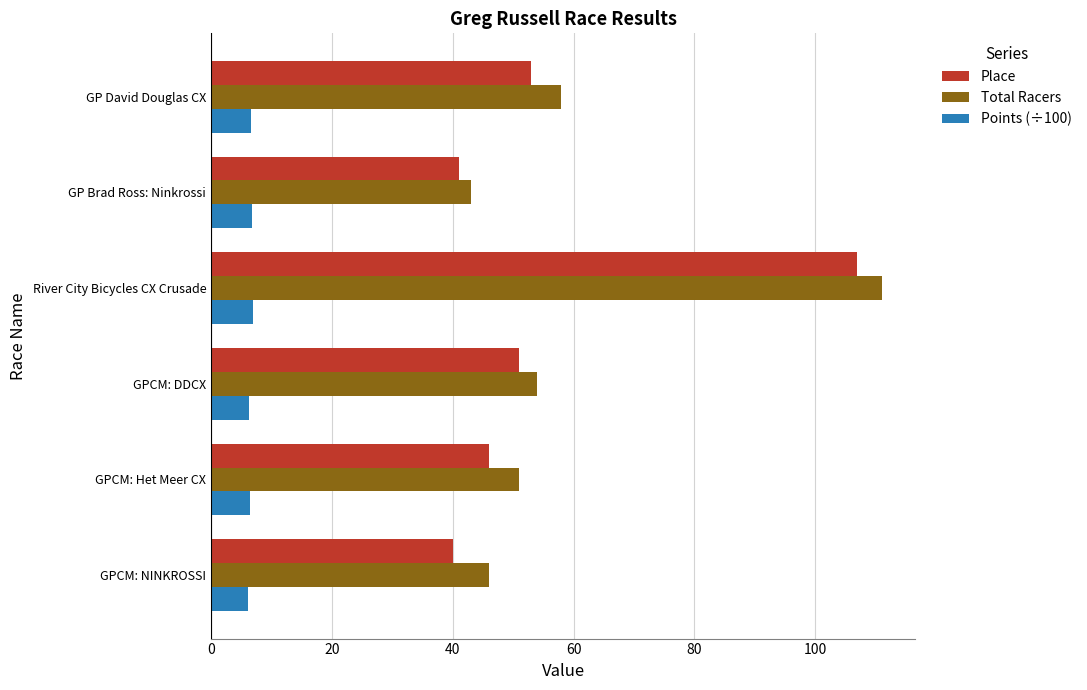

What is the maximum value shown in the chart?

111.0